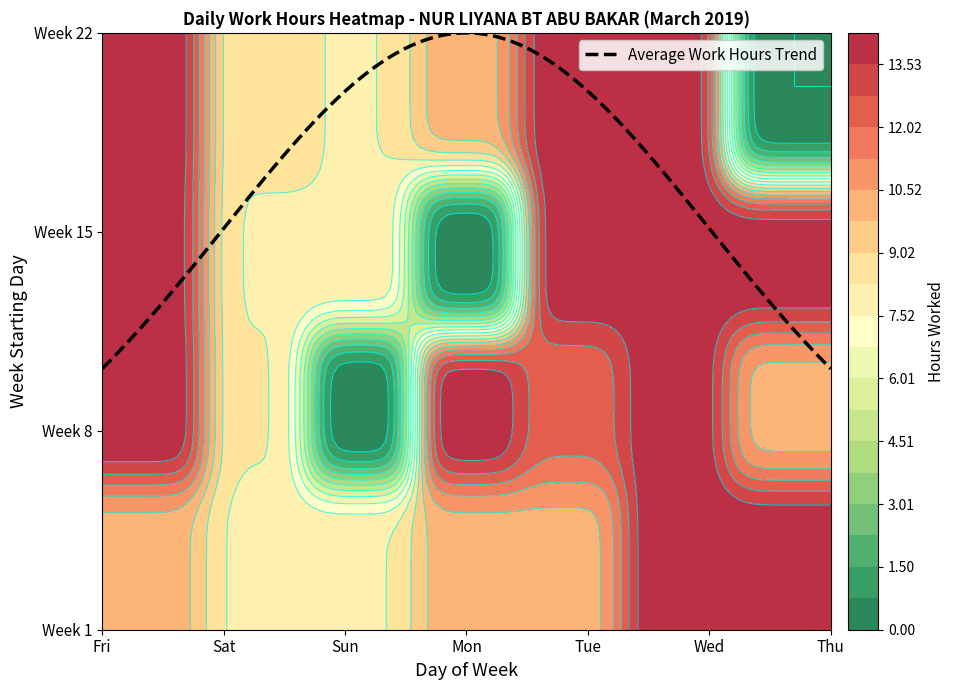

At Wed, list the series in order from smallest to largest.

22, 8, 15, 1